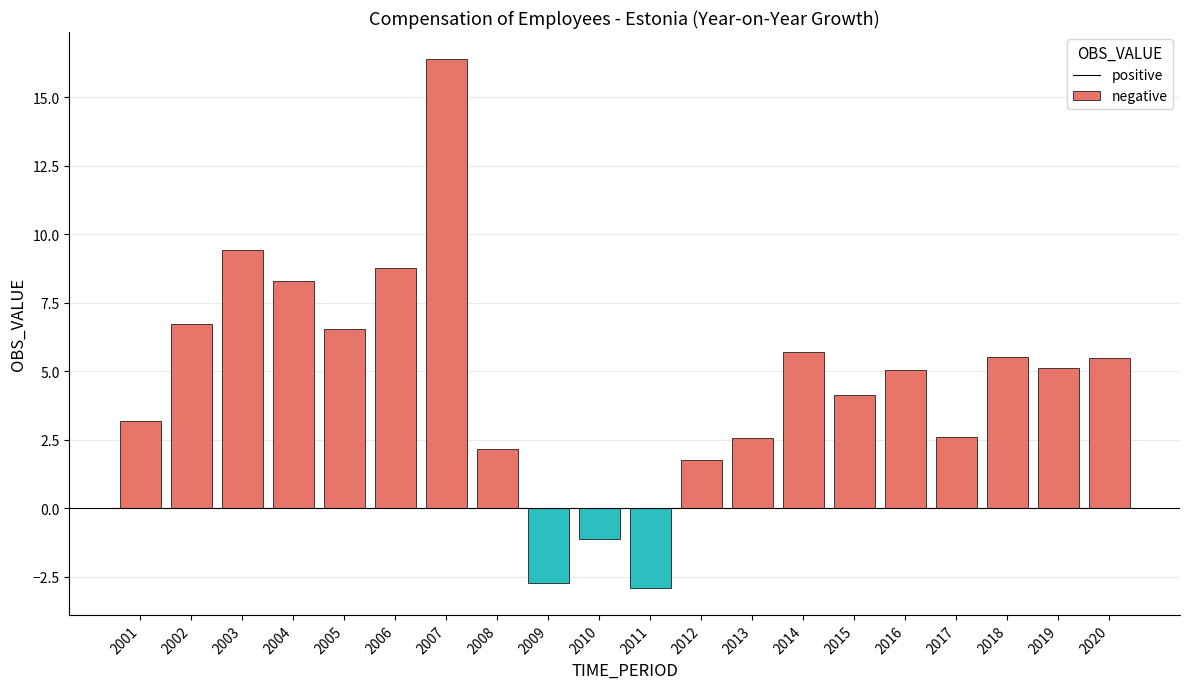

At which label does positive reach its minimum?

2009